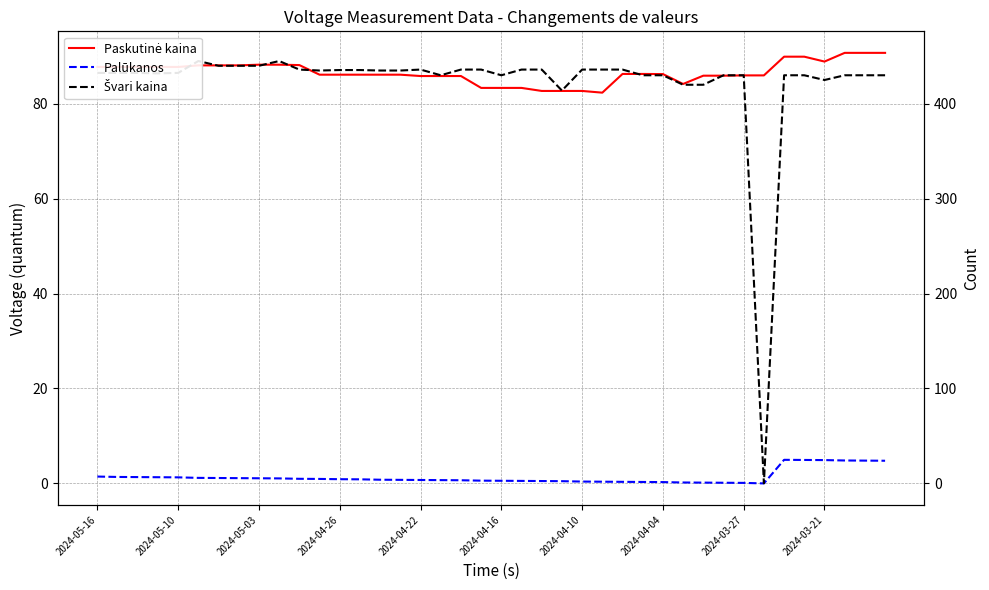

Between 2024-04-26 and 10, which series saw the biggest shift?

Švari kaina